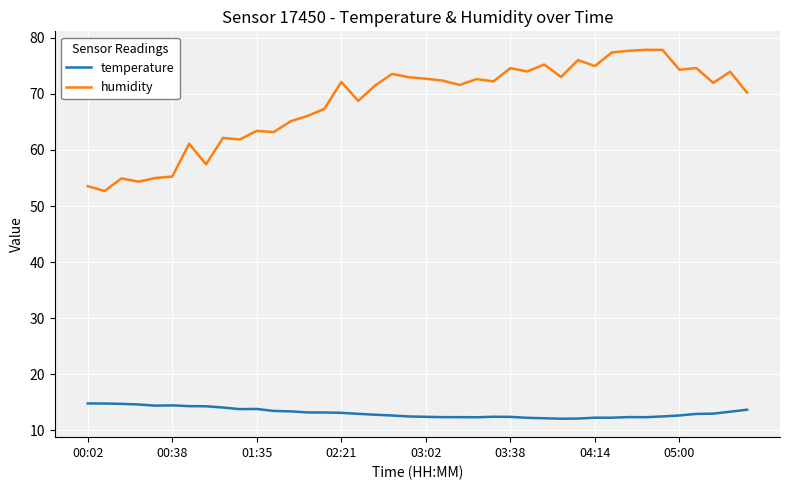

Which series has the largest range (max minus min)?

humidity